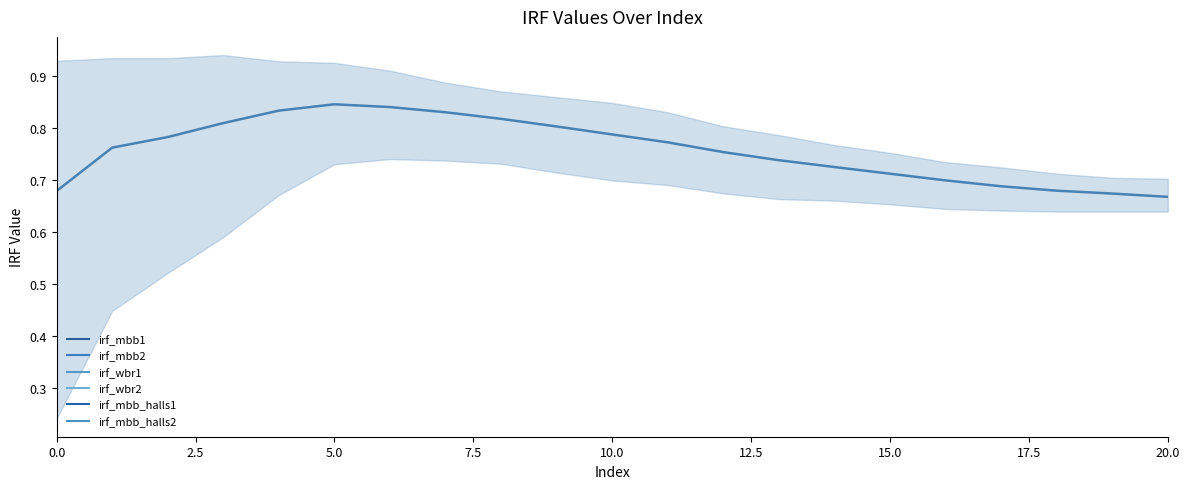

What is the value of the irf_mbb_halls1 point at the 11th from the left?

0.8